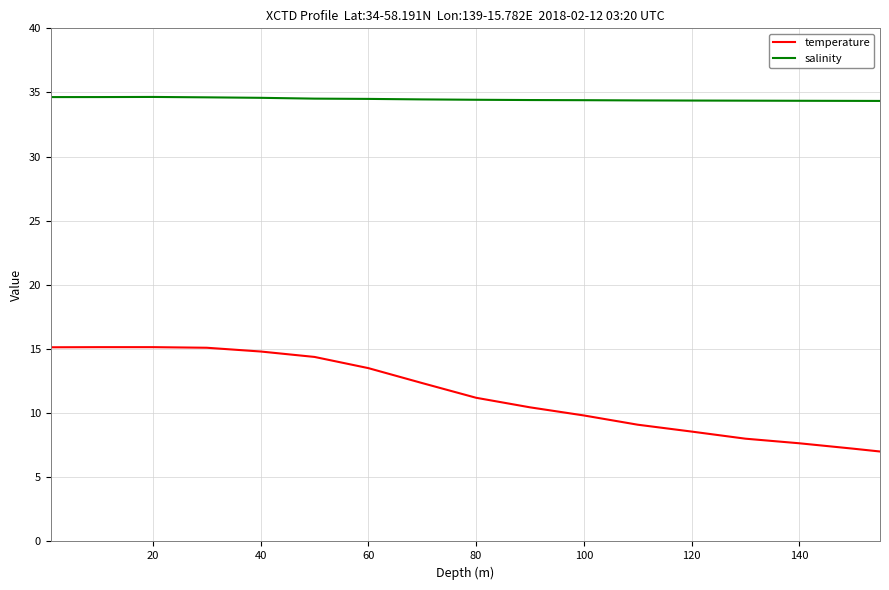

What is the minimum value shown in the chart?

7.0